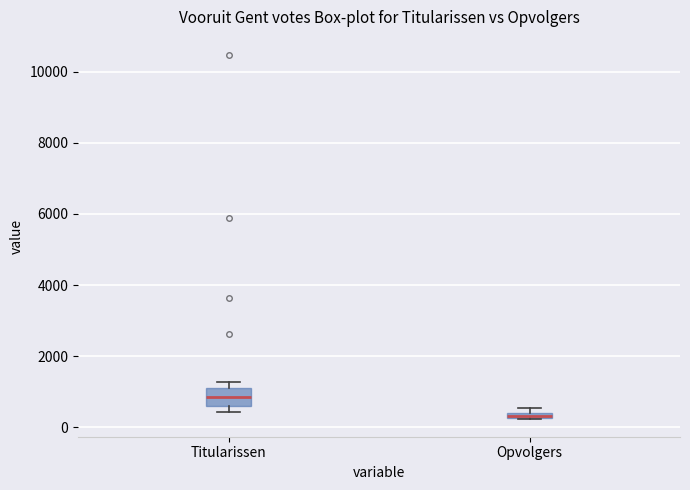

Which box is the tallest, from its lower edge to its upper edge?

Titularissen